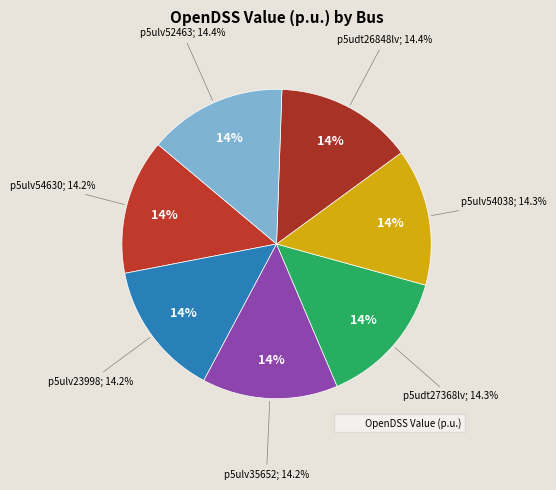

To the nearest percent, what percentage of the pie is p5ulv54630?

14%